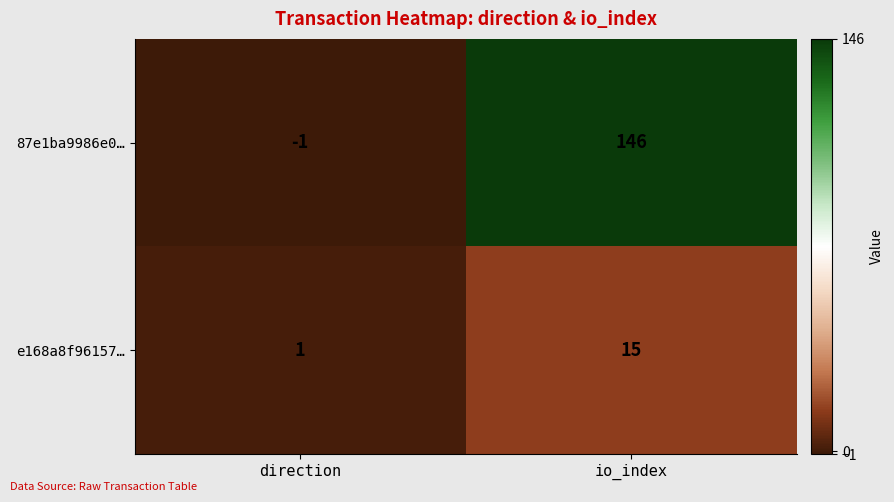

Between direction and io_index, which series saw the biggest shift?

87e1ba9986e0…